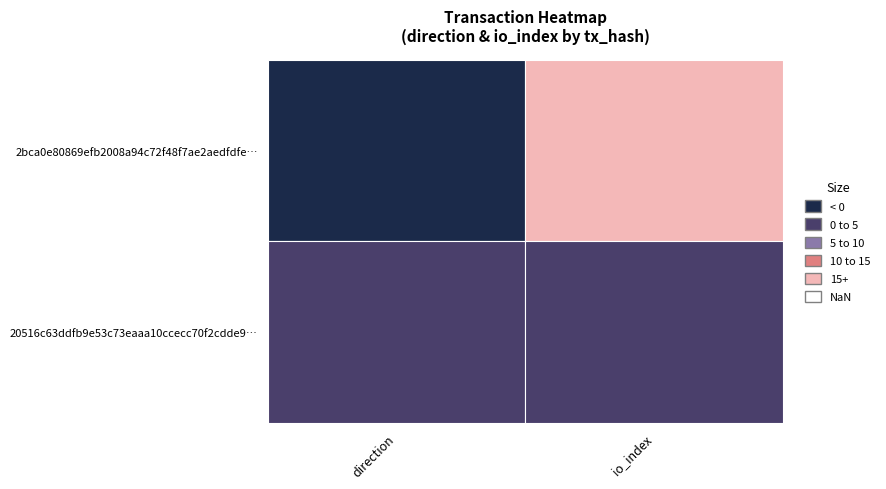

How many 2bca0e80869efb2008a94c72f48f7ae2aedfdfe values are between -1 and 19?

2